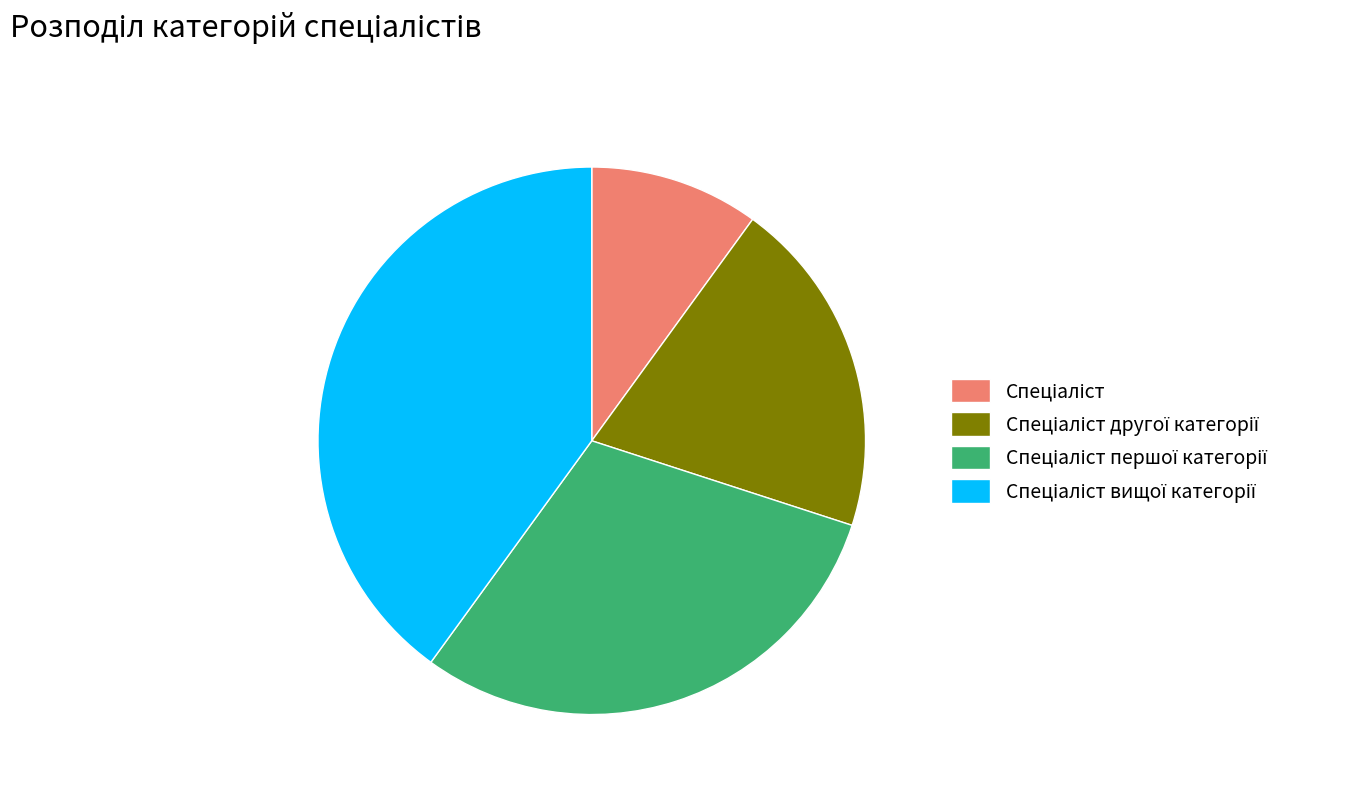

Is there any slice that represents more than half of the pie?

No